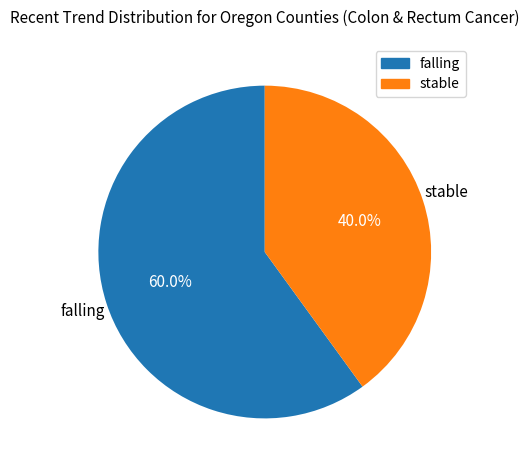

Rank the categories by value from highest to lowest.

falling, stable